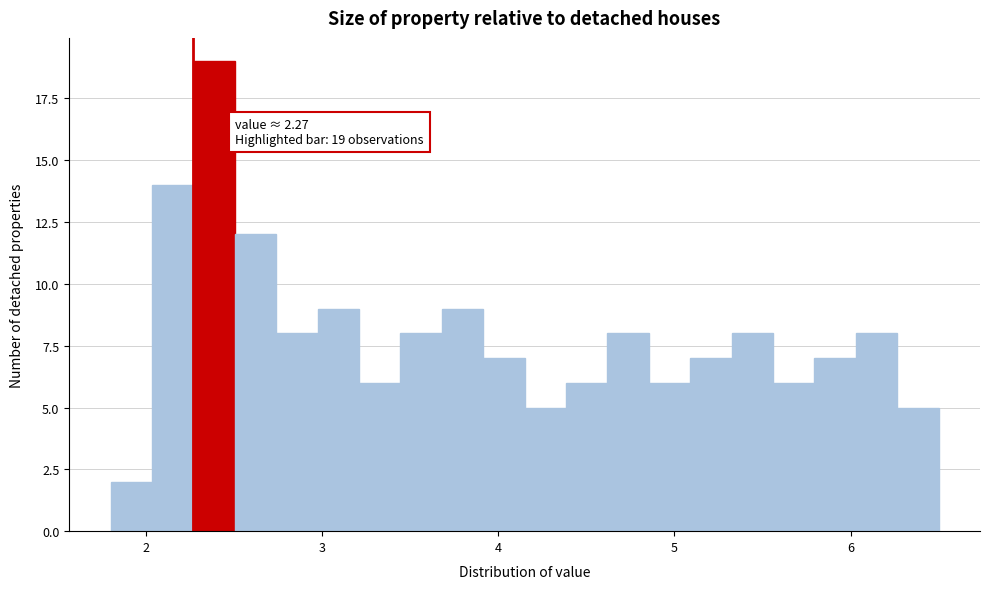

Around what value on the x-axis is the tallest bar? Give the approximate position of its centre, as read against the axis.

2.4